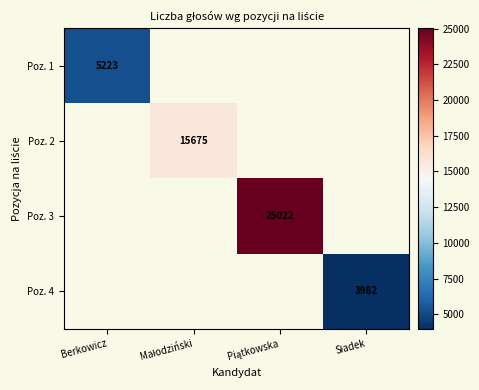

Rank the series at Małodziński from highest to lowest value.

Poz. 1, Poz. 2, Poz. 3, Poz. 4